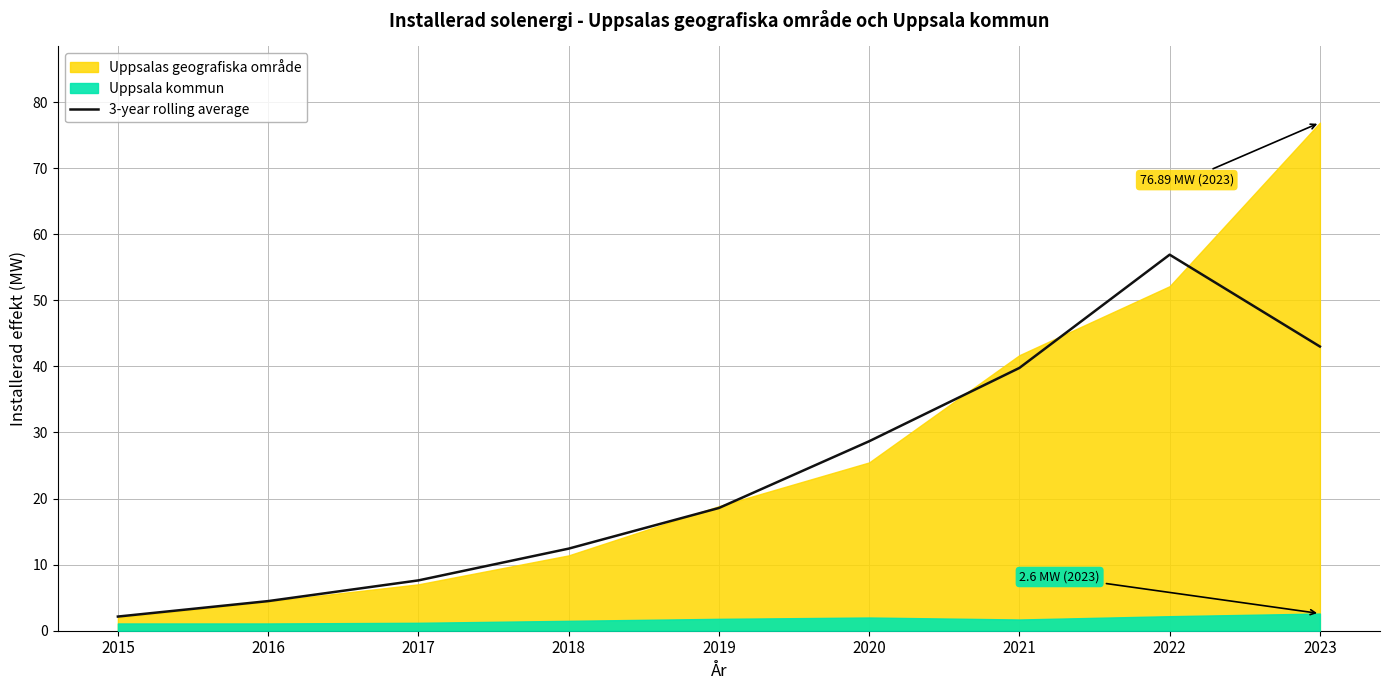

The value at 2016 is 3.1. True or false?

False